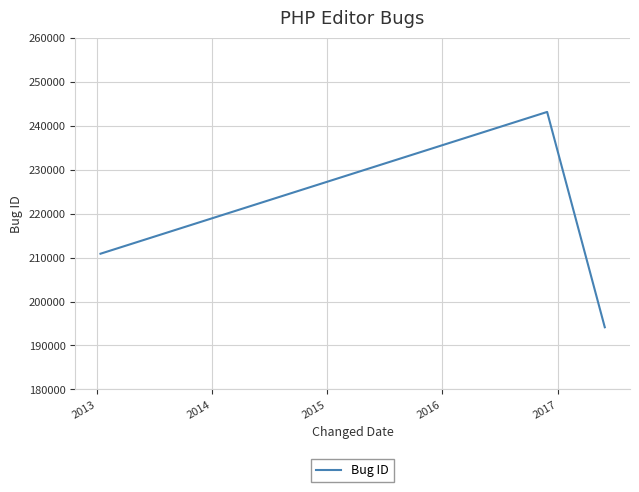

Reading left to right, what are all the values shown in this chart?

210879	243133	194149